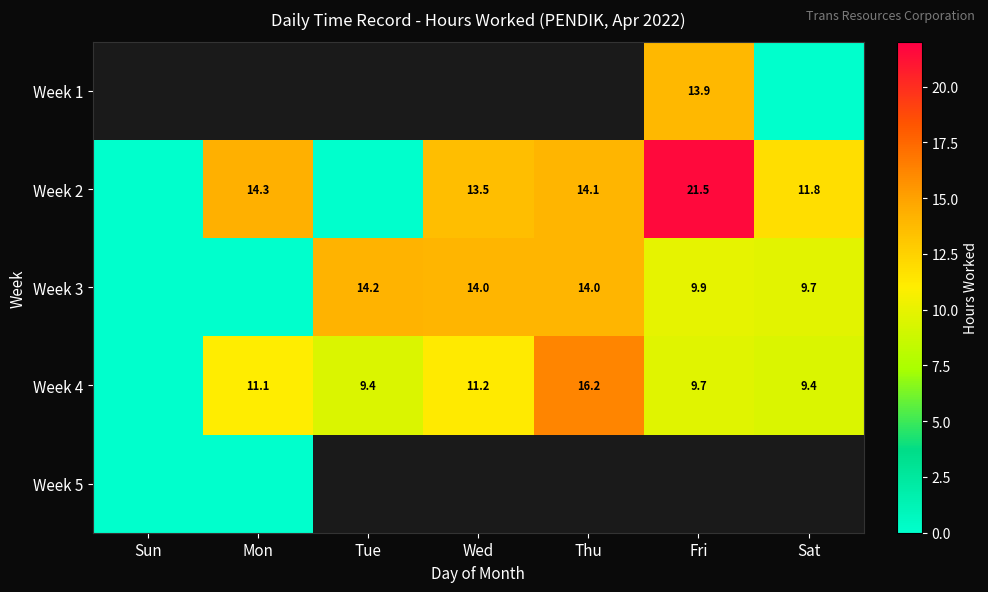

At which label is Week 2 closest to 10?

Sat